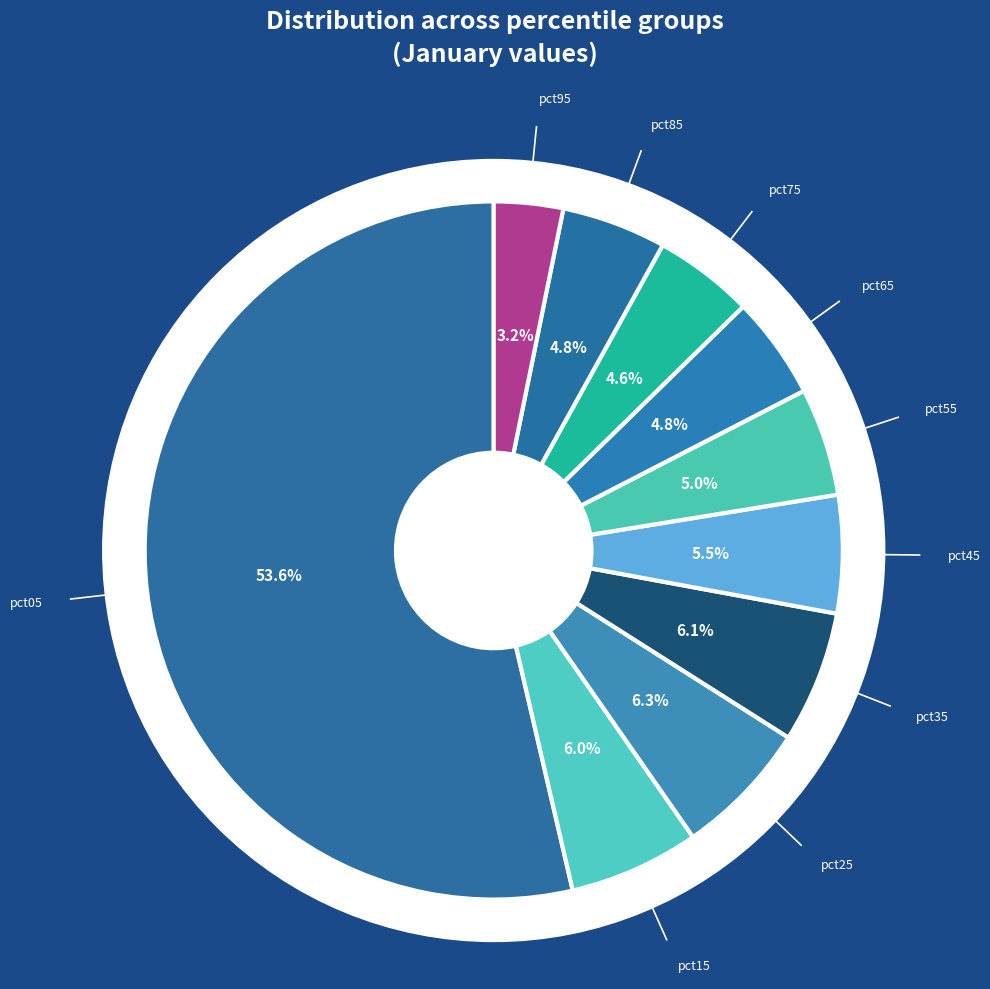

To the nearest percent, what is the combined percentage of pct15 and pct95?

9%